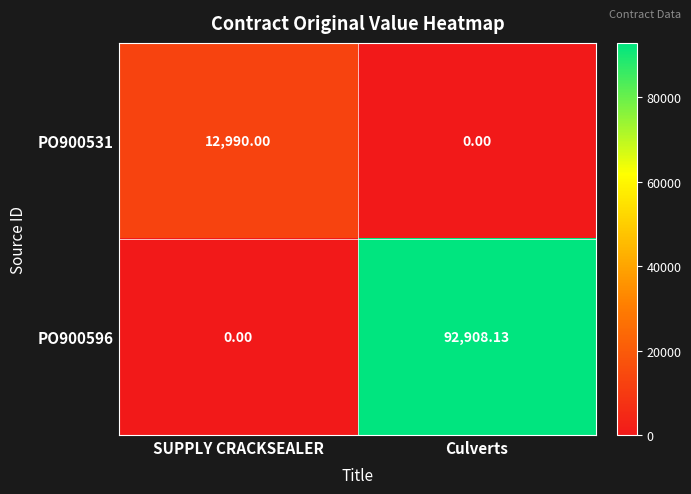

At which label is PO900596 closest to 46454?

SUPPLY CRACKSEALER